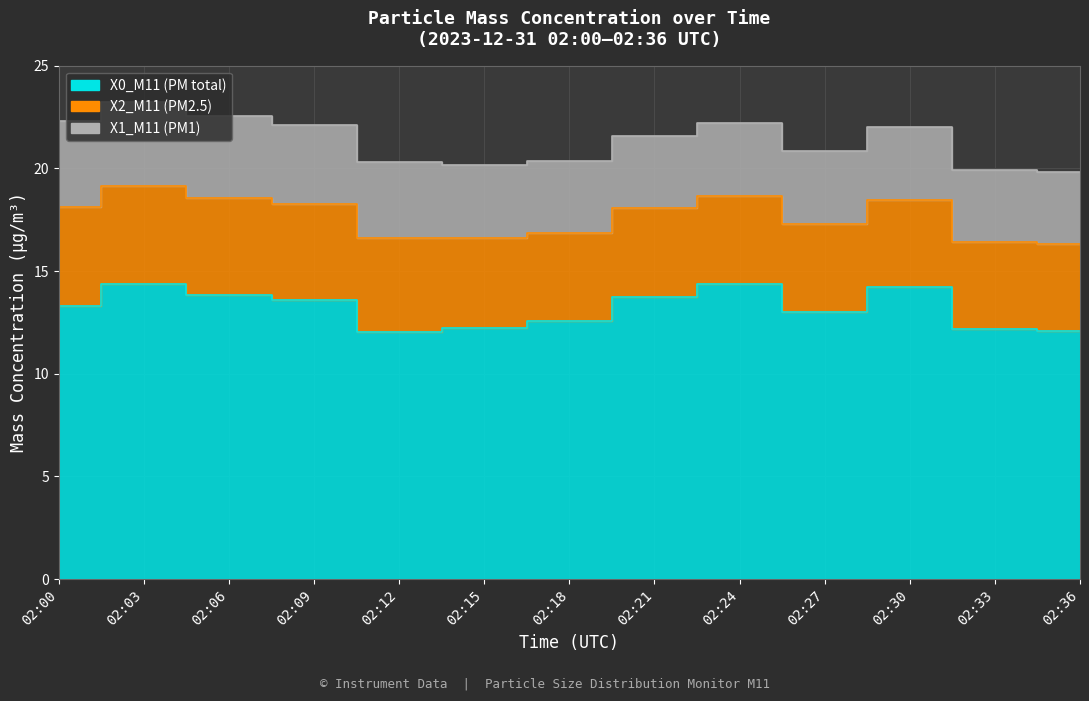

What is the difference between the X2_M11 (PM2.5) values at 02:03 and 02:15?

0.4